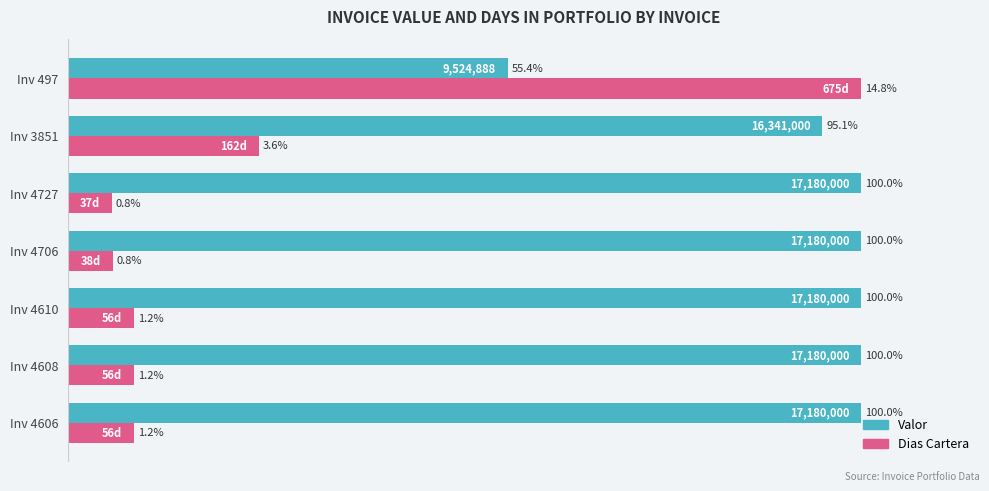

Does the chart contain any negative values?

No